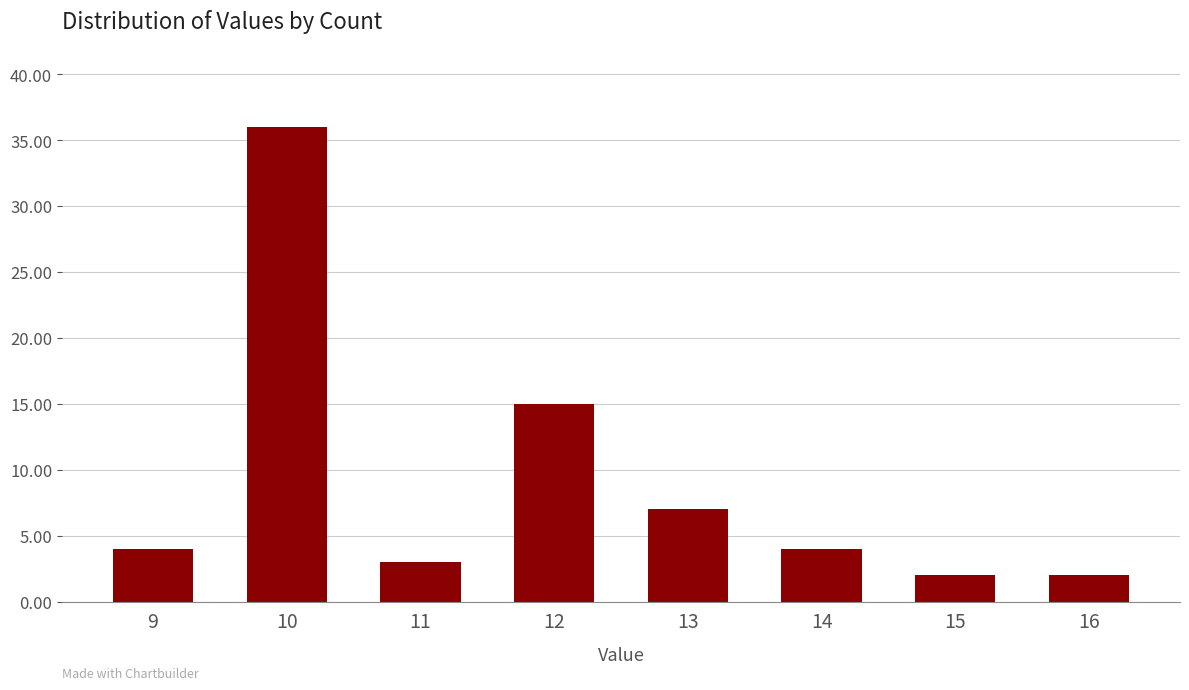

At which category does the chart reach its peak across all series?

10